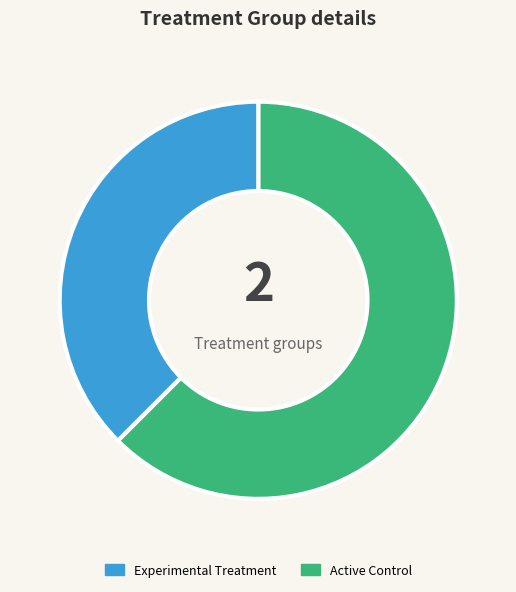

Is there a majority slice in this chart?

Yes